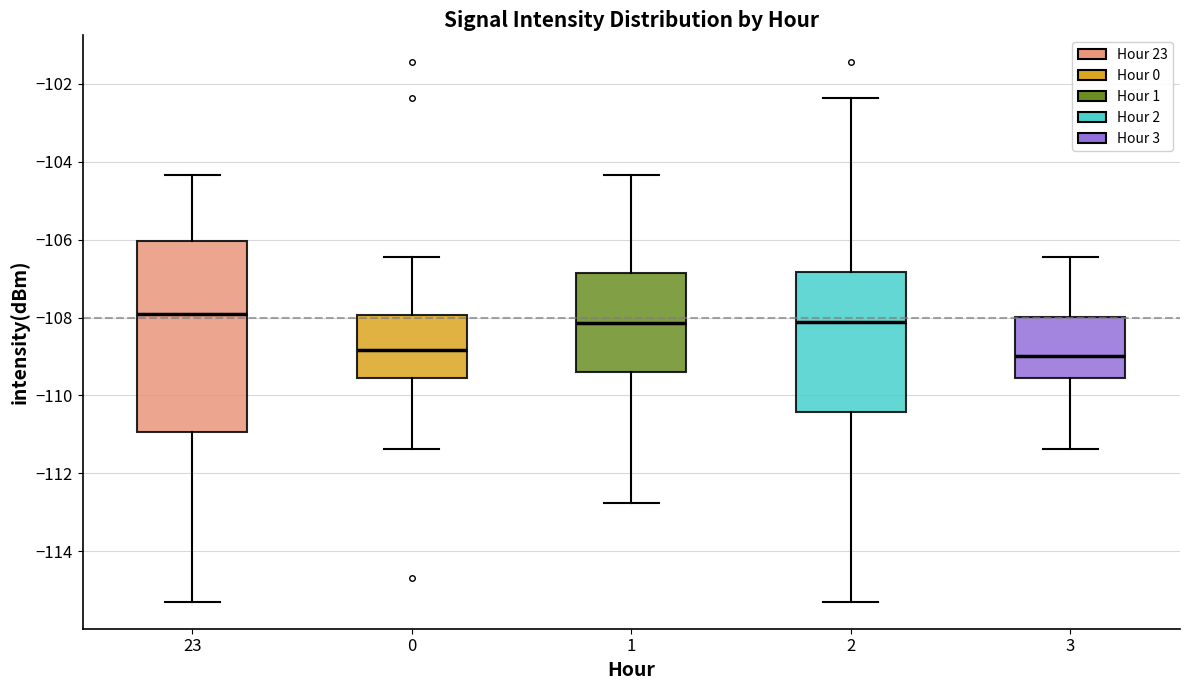

Reading left to right, transcribe this box plot: for each box, give where its median line is, the range the box spans, and where its two whiskers end, as read against the y-axis. The values are not printed on the chart, so give them approximately, as read against the axis.

23: median -108.0, box -111.0 to -106.0, whiskers -115.2 to -104.4
0: median -108.8, box -109.6 to -108.0, whiskers -111.4 to -106.4
1: median -108.2, box -109.4 to -106.8, whiskers -112.8 to -104.4
2: median -108.2, box -110.4 to -106.8, whiskers -115.2 to -102.4
3: median -109.0, box -109.6 to -108.0, whiskers -111.4 to -106.4